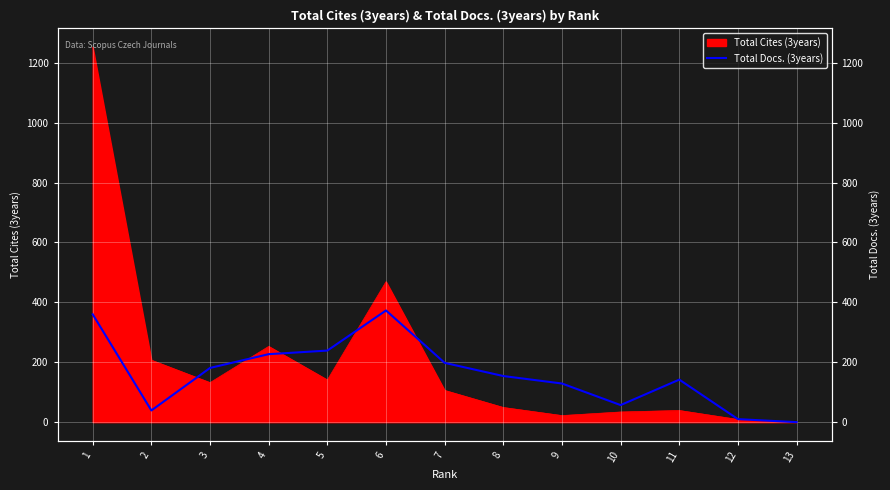

How many data points are less than 154?

6